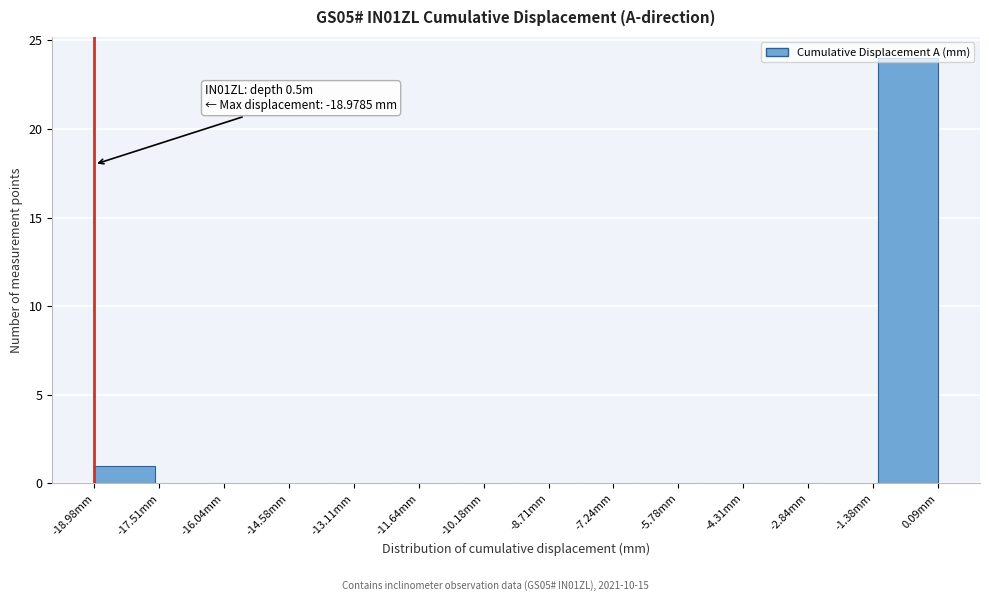

Which range on the x-axis has the tallest bar?

-1.2 to 0.0